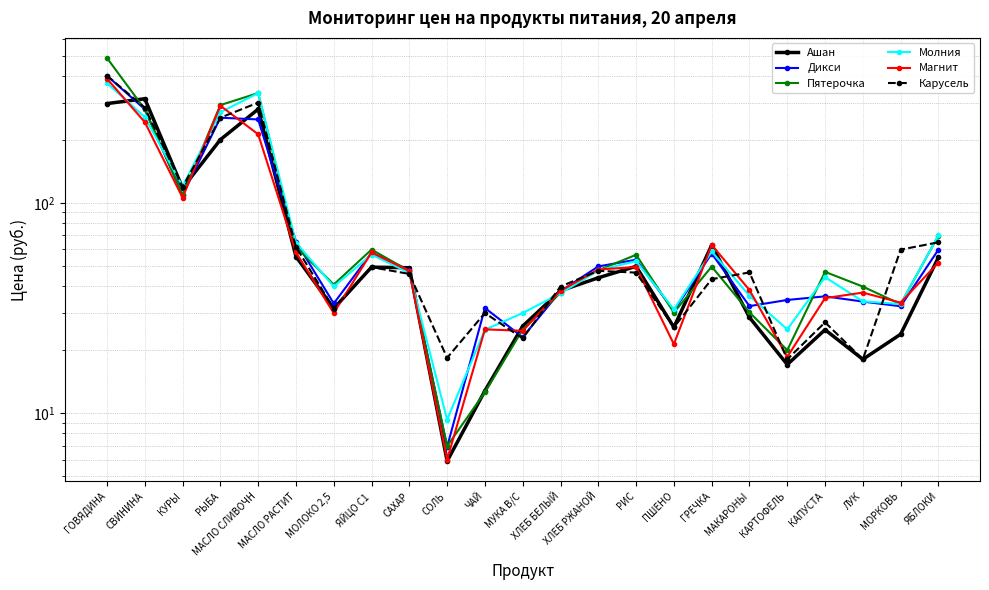

At which category does Молния reach its first local peak?

МАСЛО СЛИВОЧН